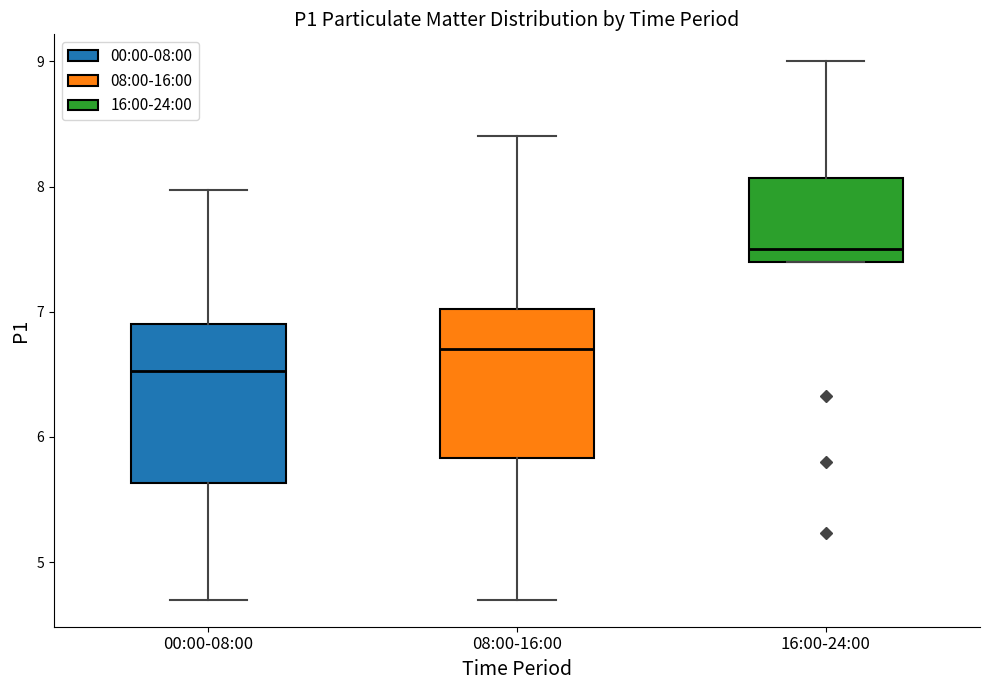

Reading left to right, transcribe this box plot: for each box, give where its median line is, the range the box spans, and where its two whiskers end, as read against the y-axis. The values are not printed on the chart, so give them approximately, as read against the axis.

00:00-08:00: median 6.5, box 5.6 to 6.9, whiskers 4.7 to 8.0
08:00-16:00: median 6.7, box 5.8 to 7.0, whiskers 4.7 to 8.4
16:00-24:00: median 7.5, box 7.4 to 8.1, whiskers 7.4 to 9.0